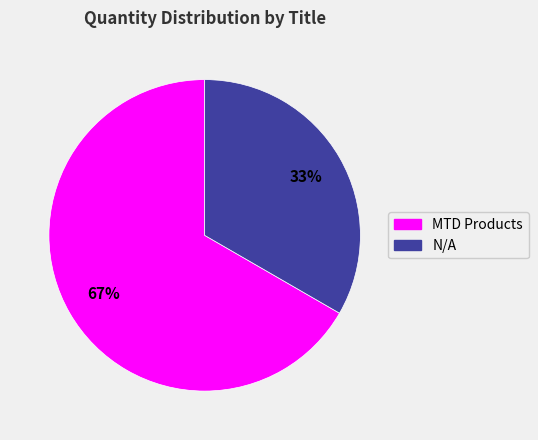

Count the number of slices in the pie.

2